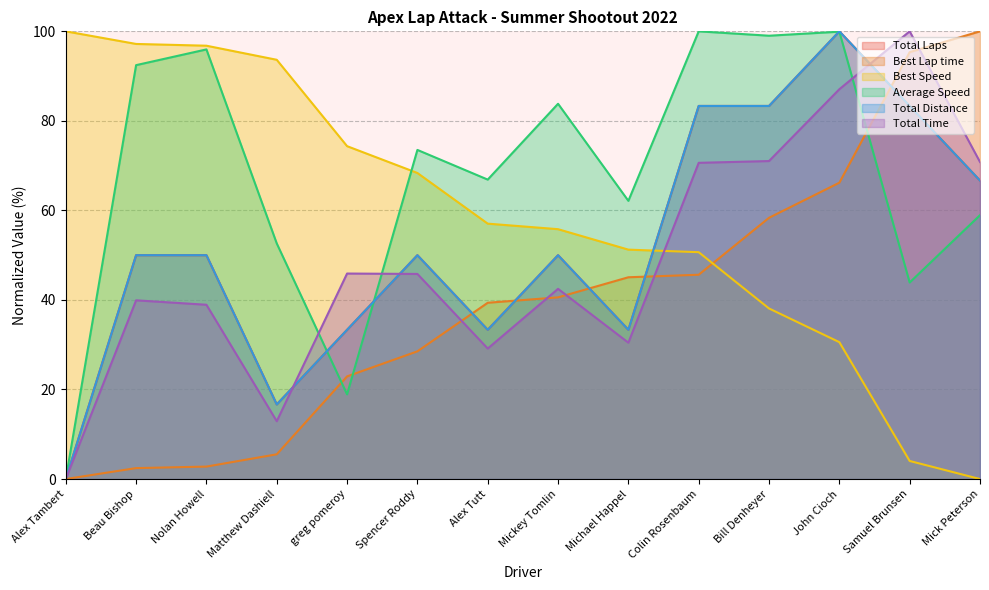

What is the label of the 7th point from the right?

Mickey Tomlin